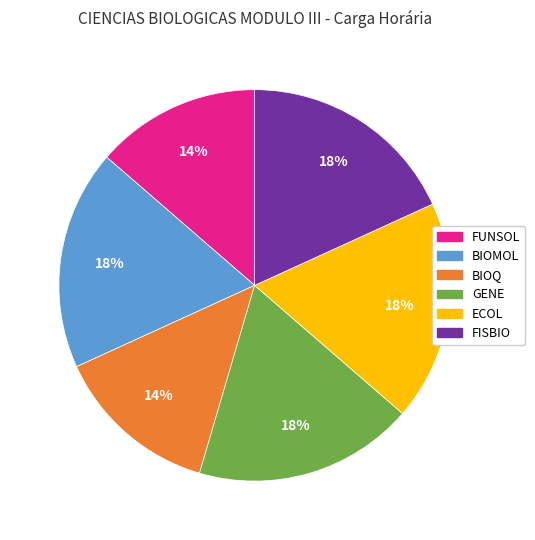

Is the sum of GENE and ECOL greater than half?

No